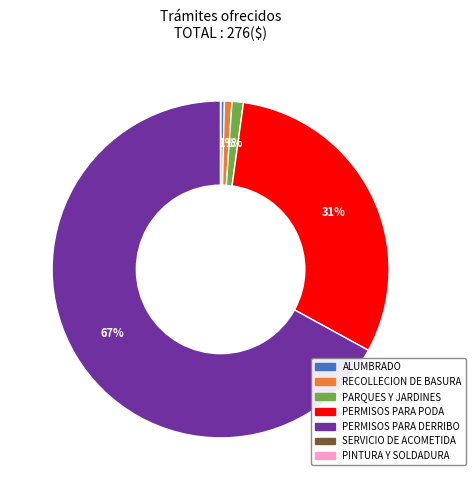

Do PERMISOS PARA PODA and PARQUES Y JARDINES together represent more than half of the pie?

No